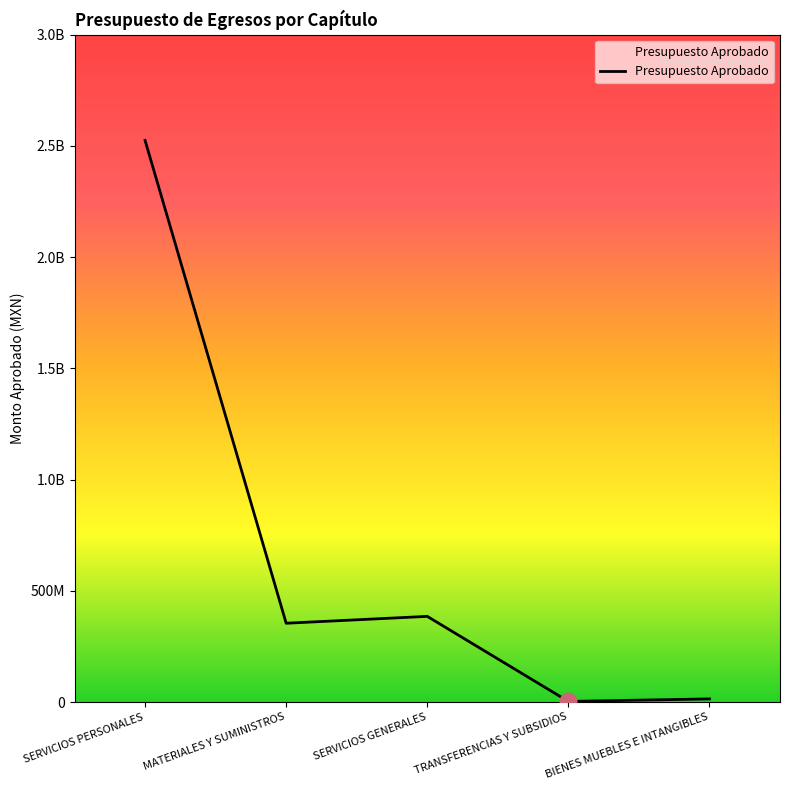

Is this an area chart (filled region under the line)?

Yes